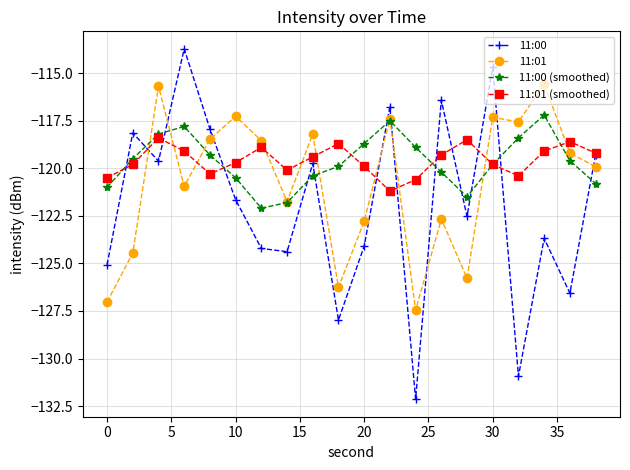

What is the average value of the 11:00 (smoothed) series?

-119.7